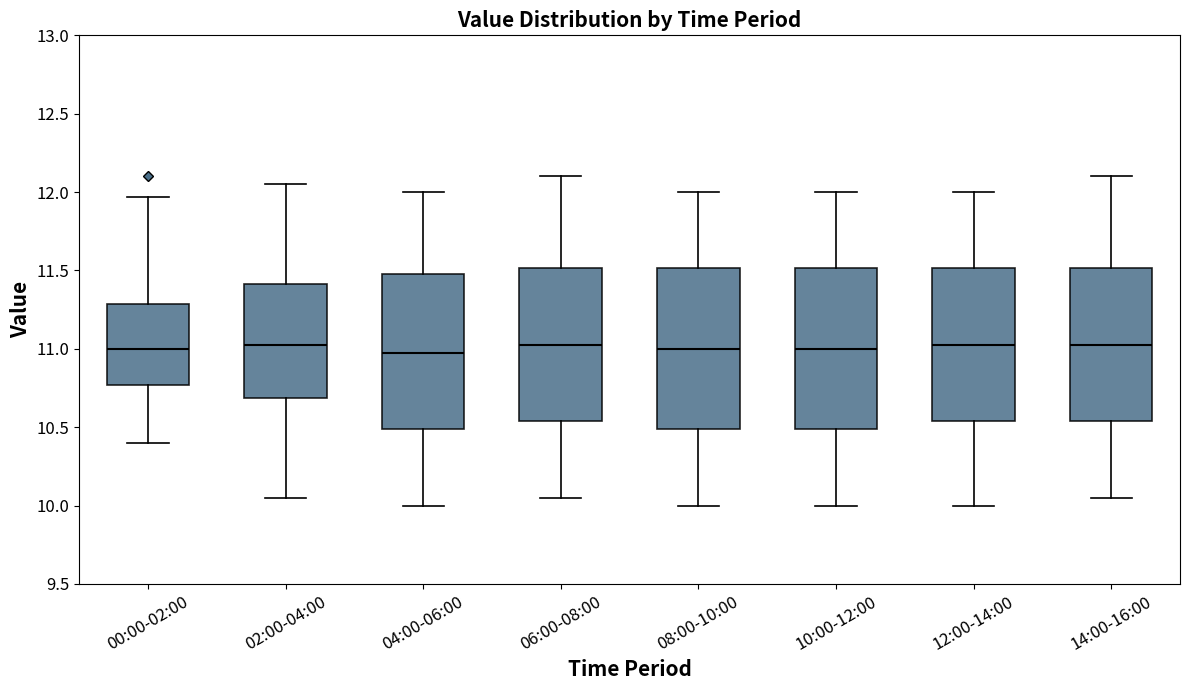

Reading left to right, read every box against the y-axis: the position of its median line, the range the box covers, and the ends of its whiskers. The values are not printed on the chart, so give them approximately, as read against the axis.

00:00-02:00: median 11.00, box 10.75 to 11.30, whiskers 10.40 to 11.95
02:00-04:00: median 11.05, box 10.70 to 11.40, whiskers 10.05 to 12.05
04:00-06:00: median 11.00, box 10.50 to 11.50, whiskers 10.00 to 12.00
06:00-08:00: median 11.05, box 10.55 to 11.50, whiskers 10.05 to 12.10
08:00-10:00: median 11.00, box 10.50 to 11.50, whiskers 10.00 to 12.00
10:00-12:00: median 11.00, box 10.50 to 11.50, whiskers 10.00 to 12.00
12:00-14:00: median 11.05, box 10.55 to 11.50, whiskers 10.00 to 12.00
14:00-16:00: median 11.05, box 10.55 to 11.50, whiskers 10.05 to 12.10